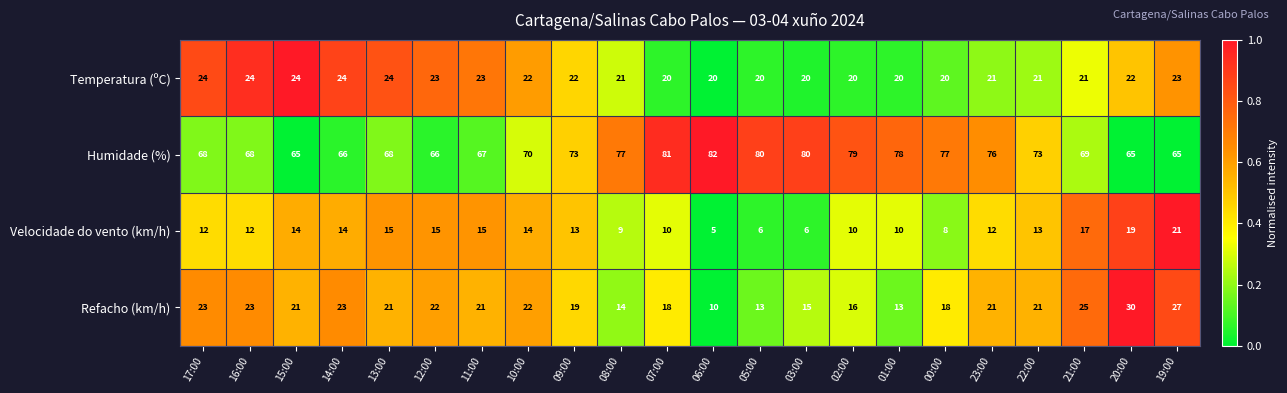

Which series changed the most between 09:00 and 22:00?

Refacho (km/h)